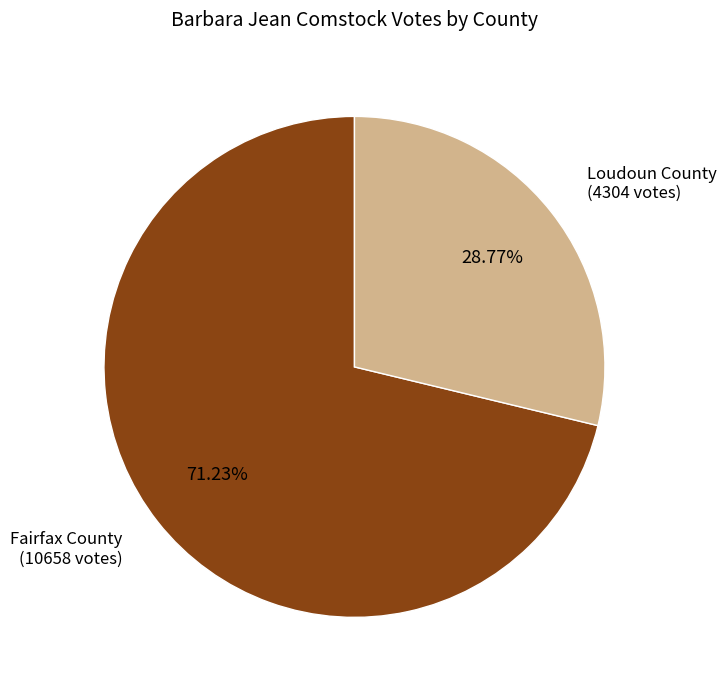

Rank the categories by value from lowest to highest.

Loudoun County, Fairfax County